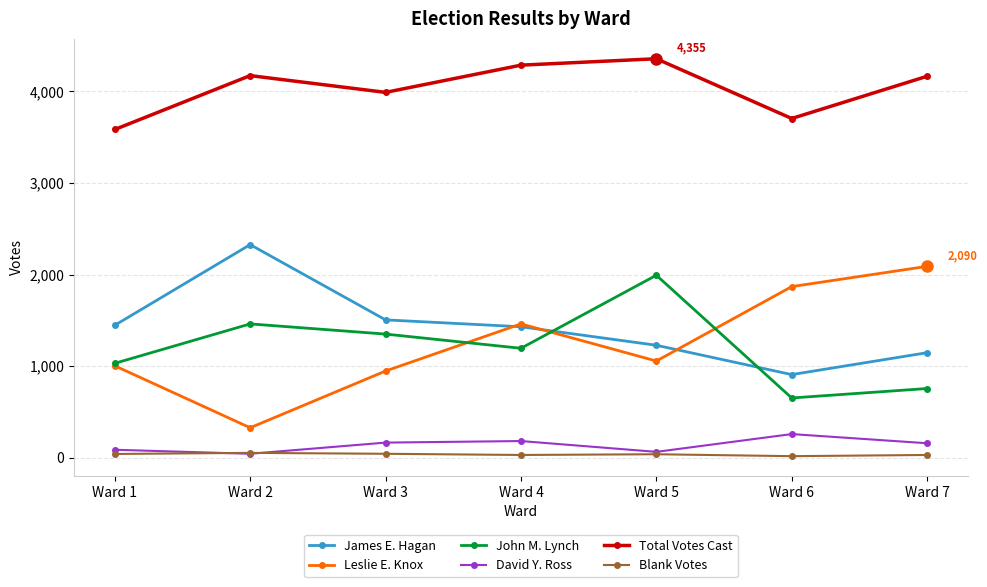

What is the difference between the Blank Votes values at Ward 2 and Ward 6?

36